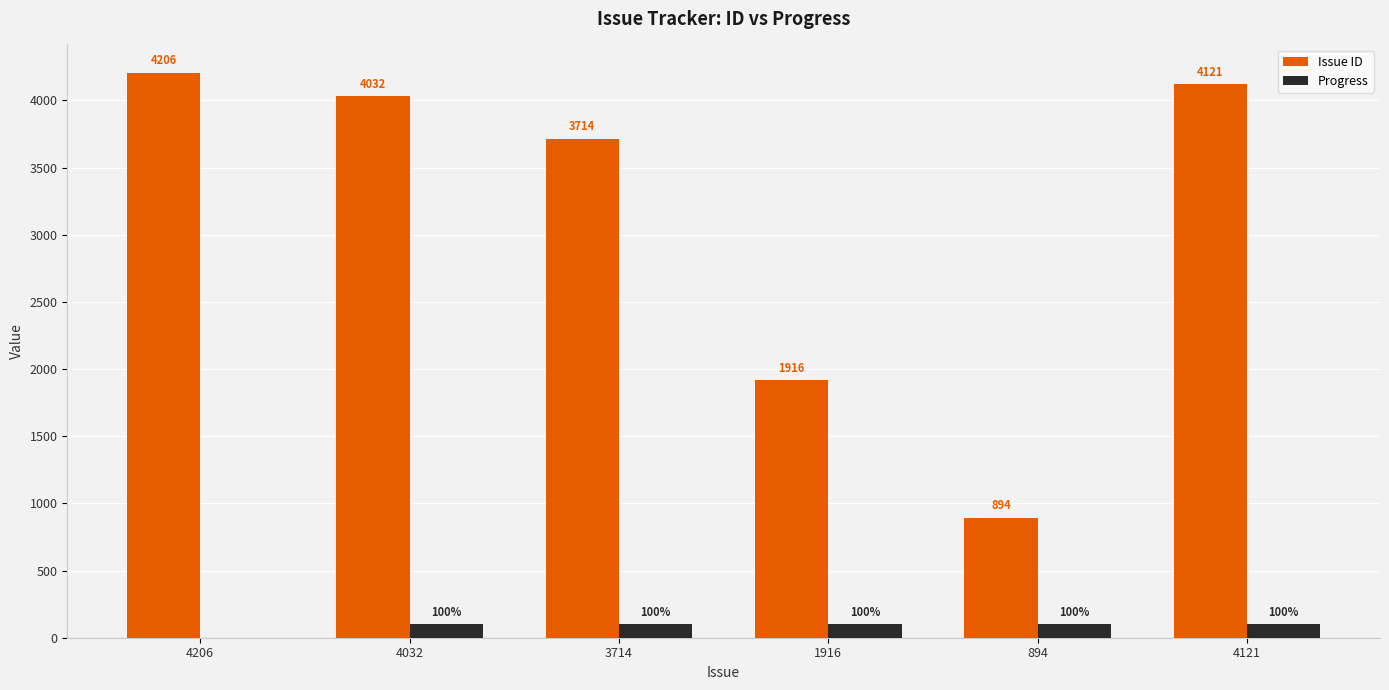

What is the sum of all Issue ID values?

18883